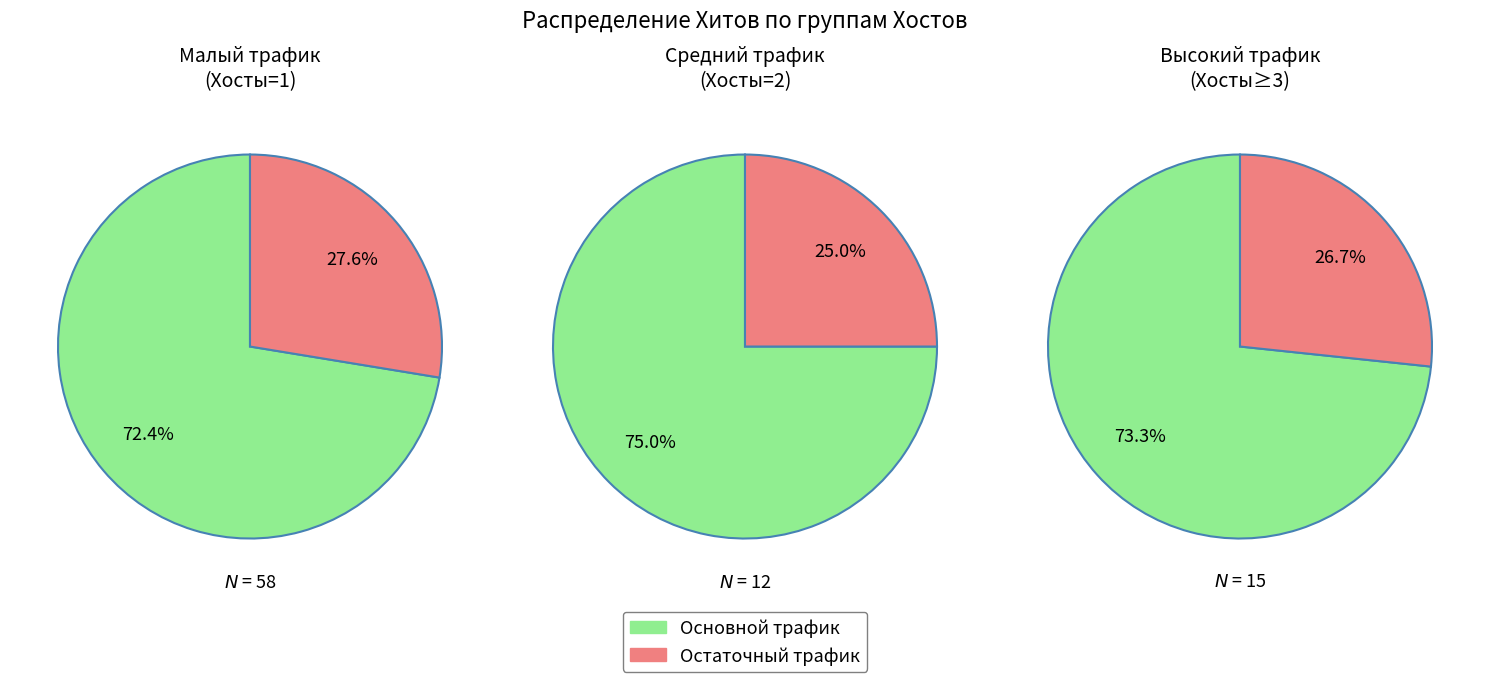

Is it true that 4 is 1% of the pie?

False